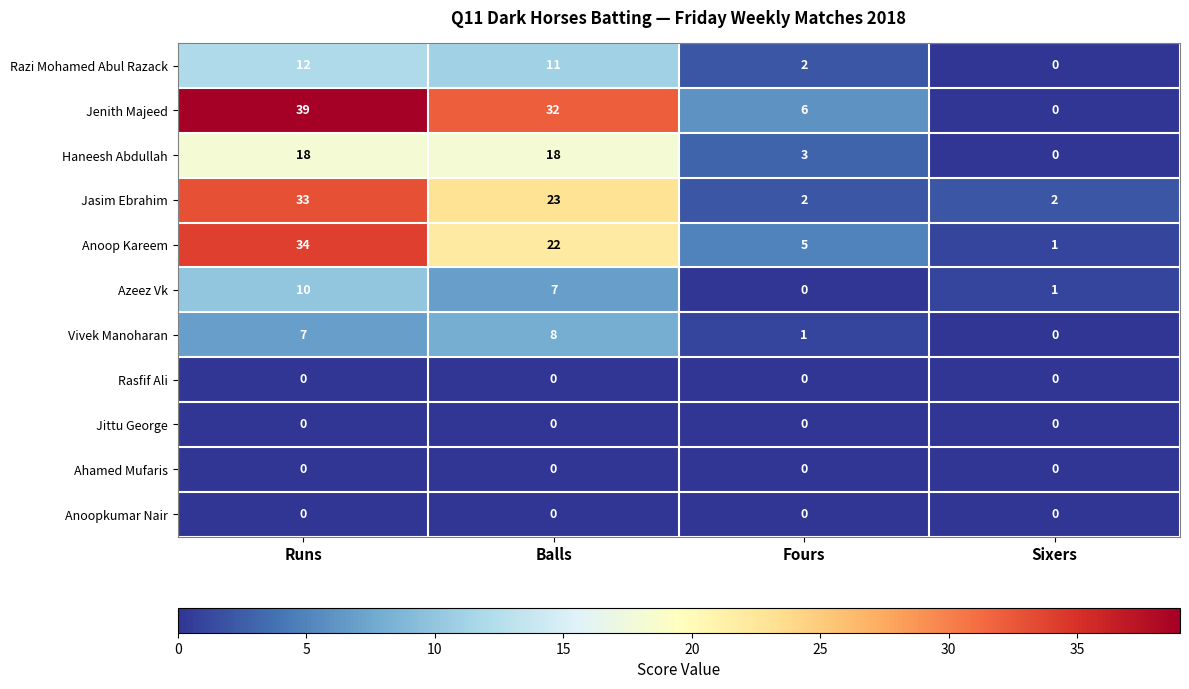

What is the difference between the second highest and second lowest values in the Anoop Kareem series?

17